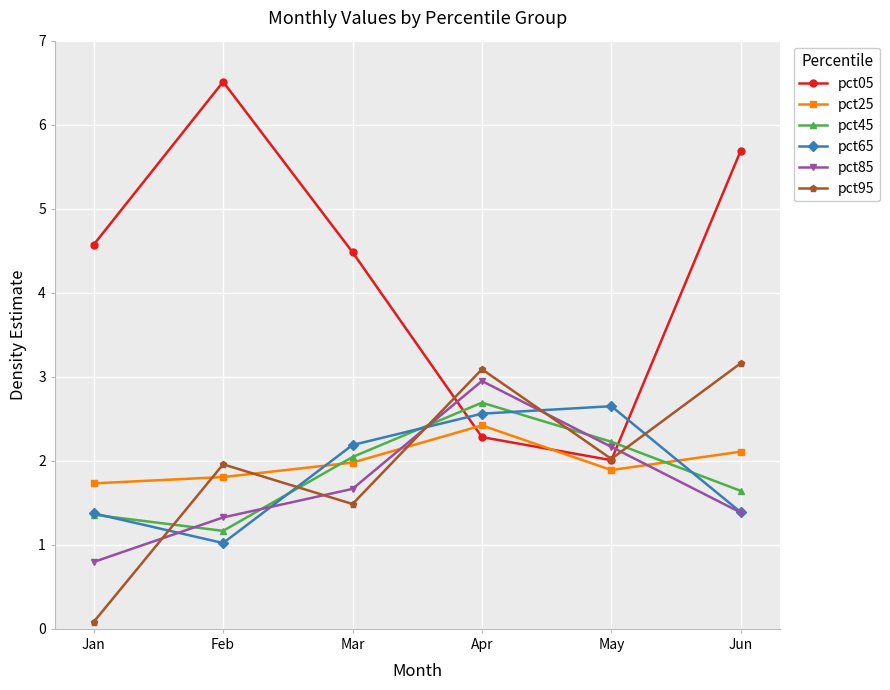

True or false: pct65 has a value of 1.8 at Jun.

False